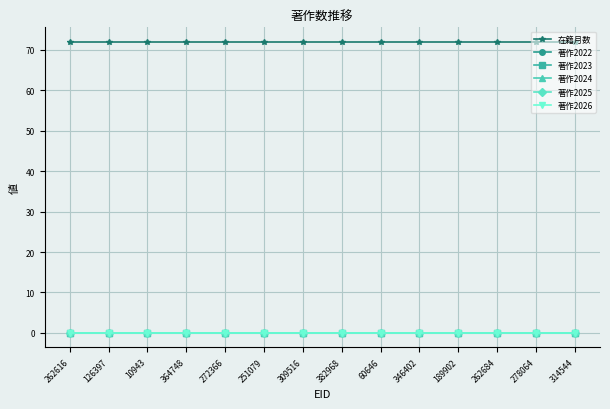

List the series in order of their peak value, lowest first.

著作2022, 著作2023, 著作2024, 著作2025, 著作2026, 在籍月数